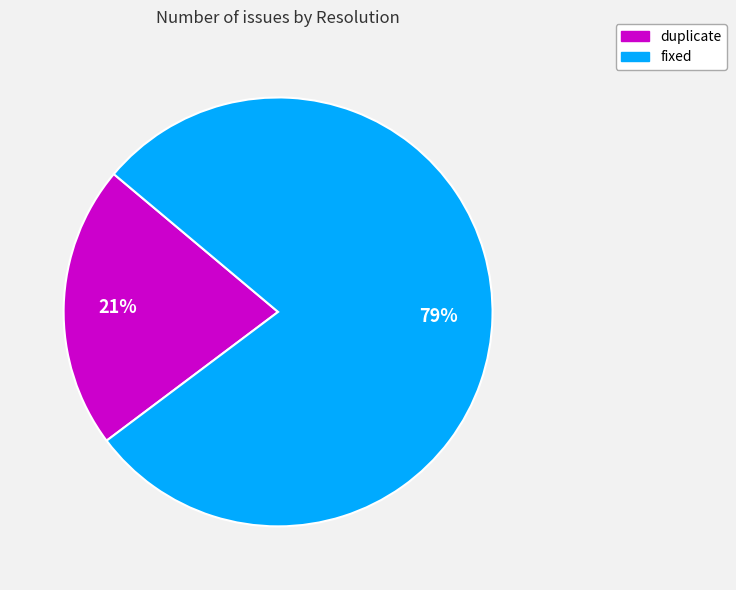

Is the sum of fixed and duplicate greater than half?

Yes